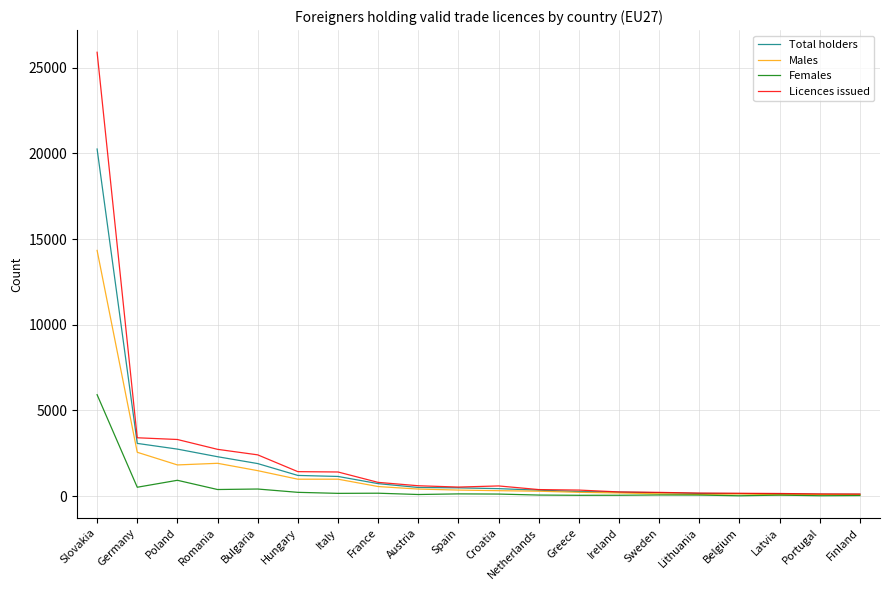

What are all the series names shown in the legend?

Total holders, Males, Females, Licences issued